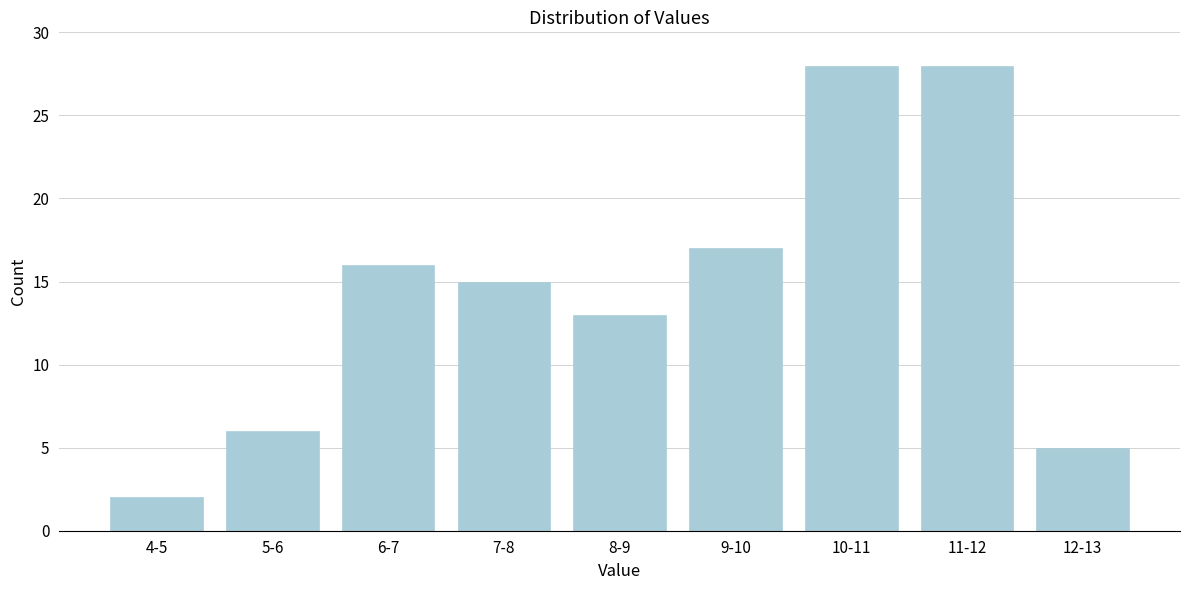

Reading left to right, what are all the values shown in this chart?

2	6	16	15	13	17	28	28	5